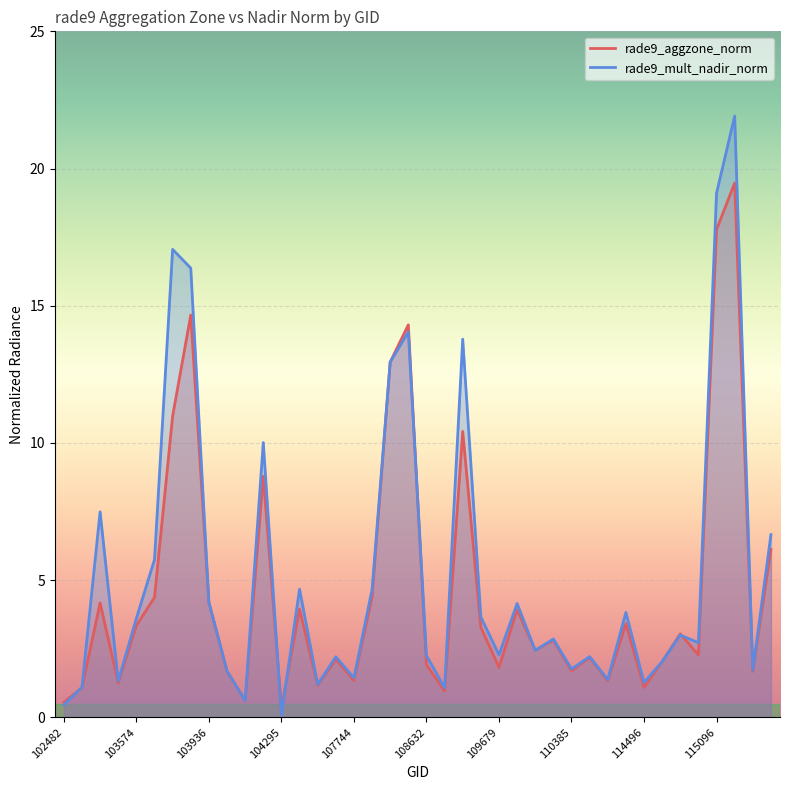

What is the sum of the rade9_mult_nadir_norm values at 109866 and 104054?

5.8